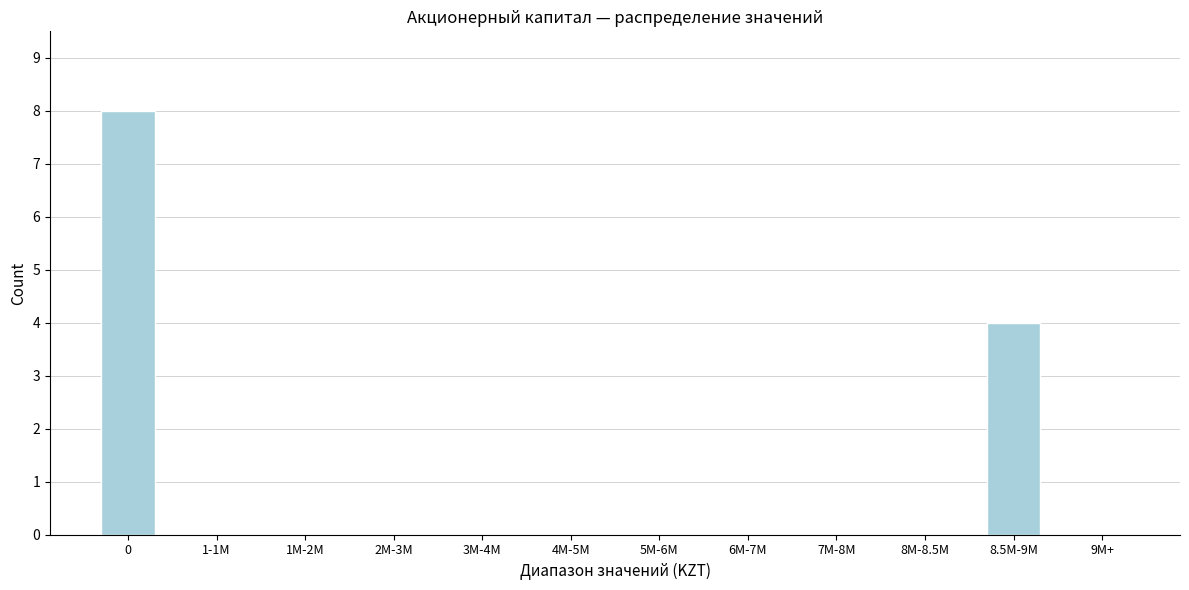

Reading left to right, what are all the values shown in this chart?

0=8	1-1M=0	1M-2M=0	2M-3M=0	3M-4M=0	4M-5M=0	5M-6M=0	6M-7M=0	7M-8M=0	8M-8.5M=0	8.5M-9M=4	9M+=0